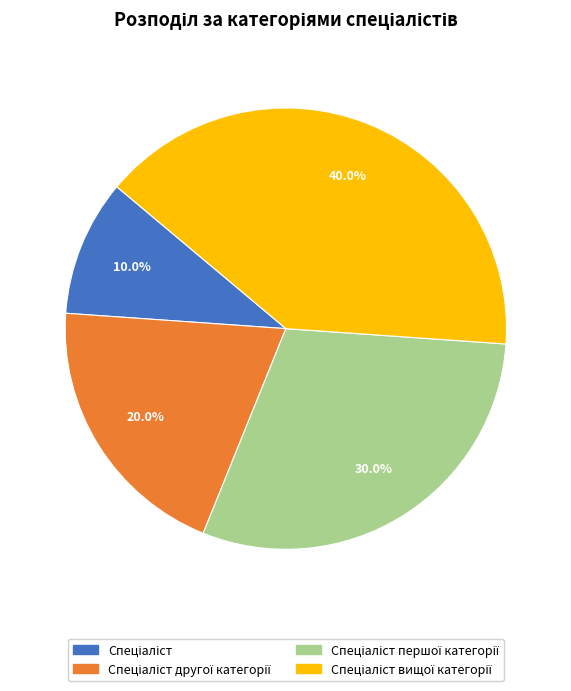

Is there any slice that represents more than half of the pie?

No